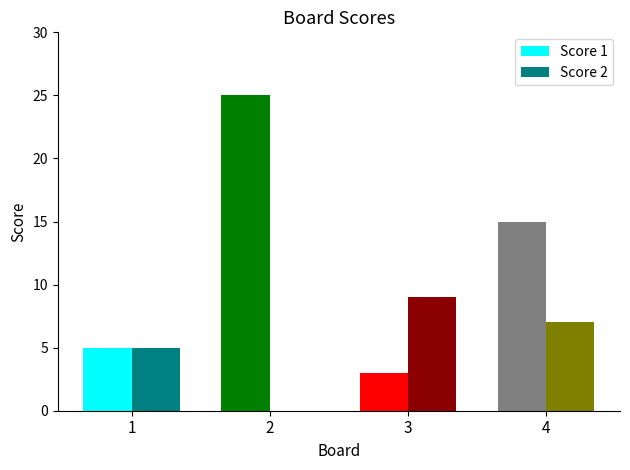

What is the maximum value shown in the chart?

25